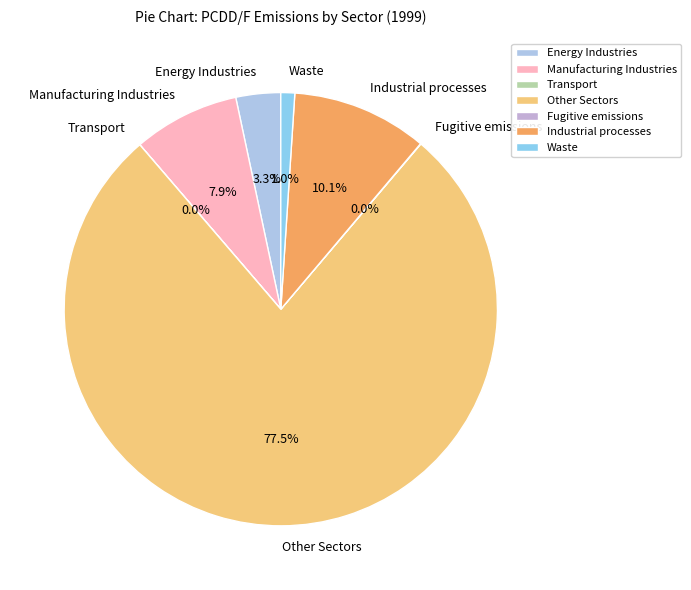

What is the largest slice in the pie chart?

Other Sectors